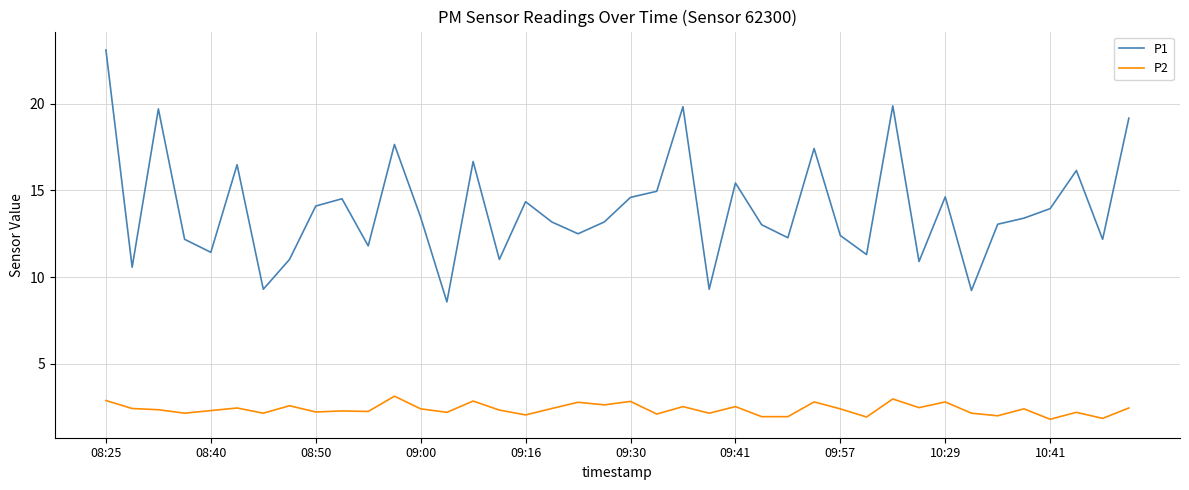

Rank the series by their maximum value, from highest to lowest.

P1, P2